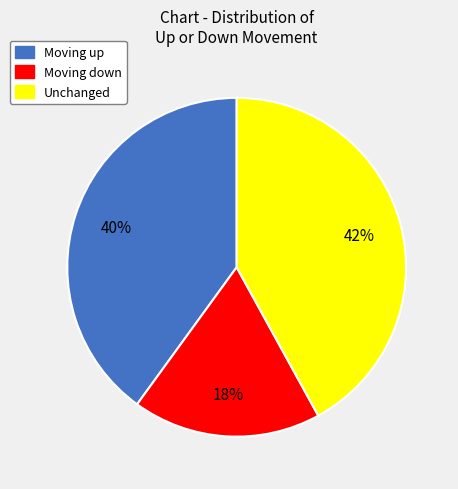

Does any single category account for the majority?

No